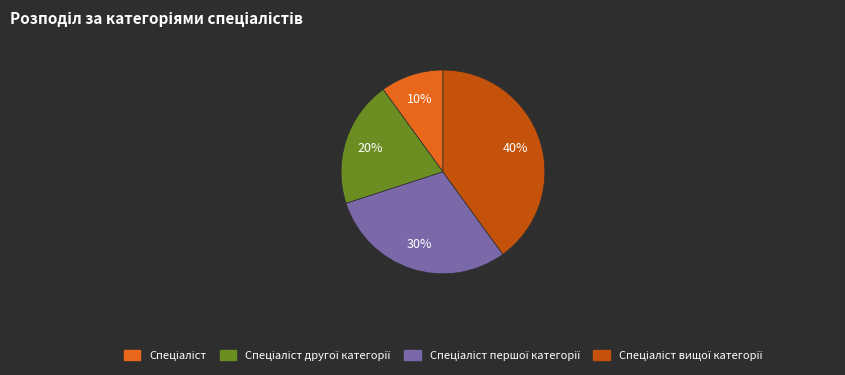

How many segments does this pie chart have?

4